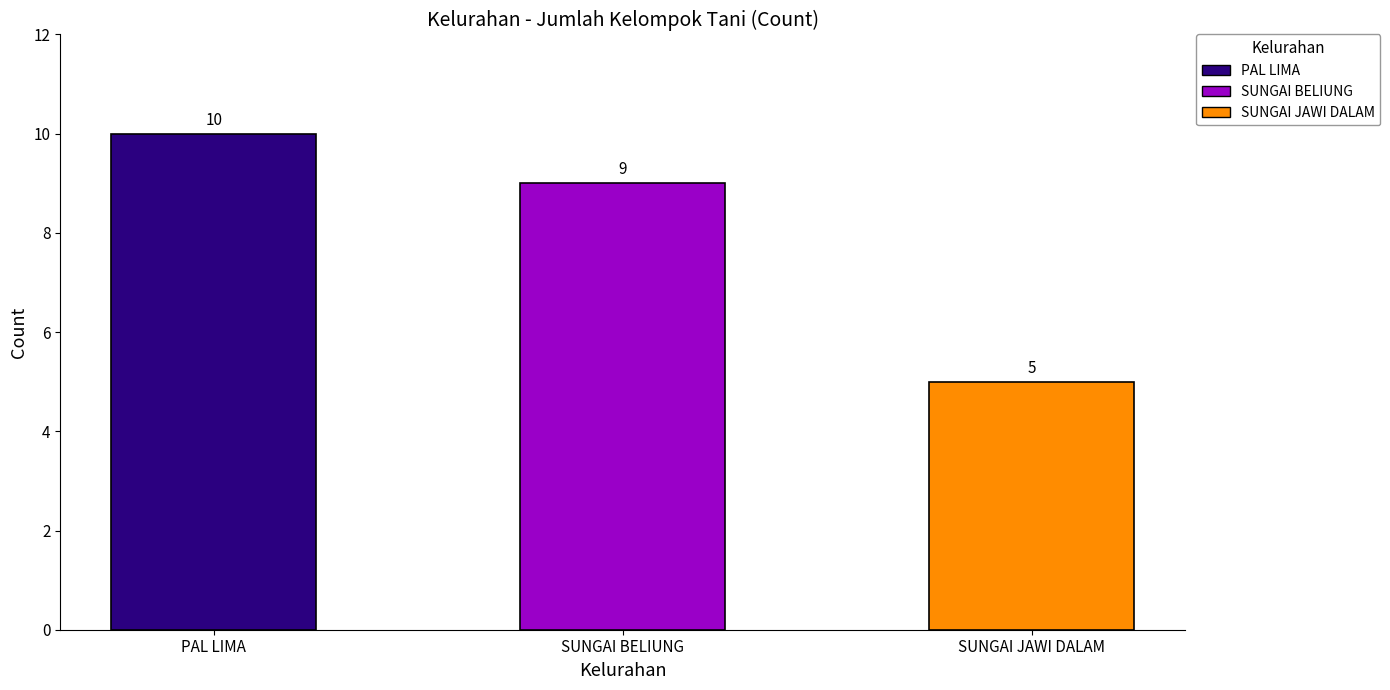

Rank the categories by value from highest to lowest.

PAL LIMA, SUNGAI BELIUNG, SUNGAI JAWI DALAM